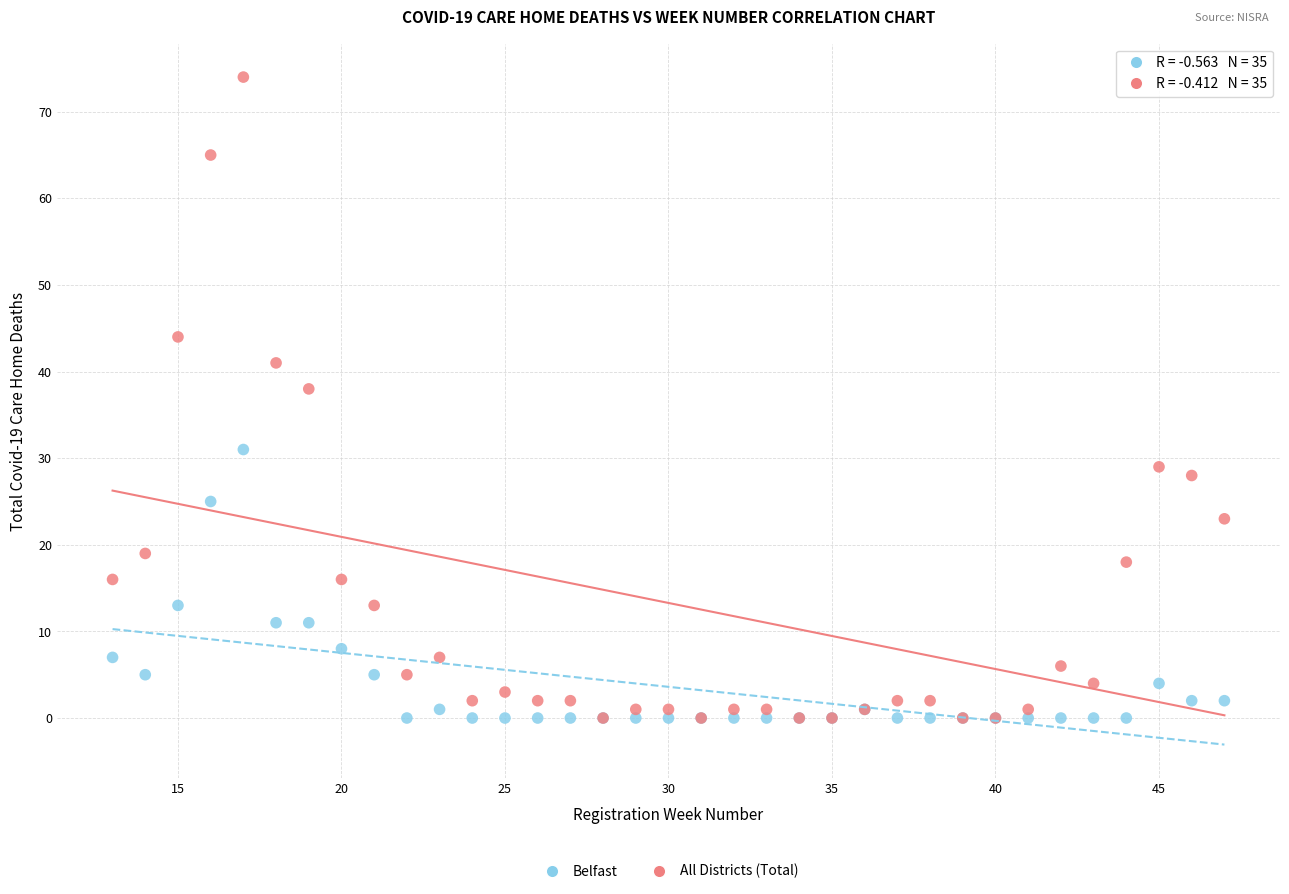

Across all series, what Y value is closest to 37?

38